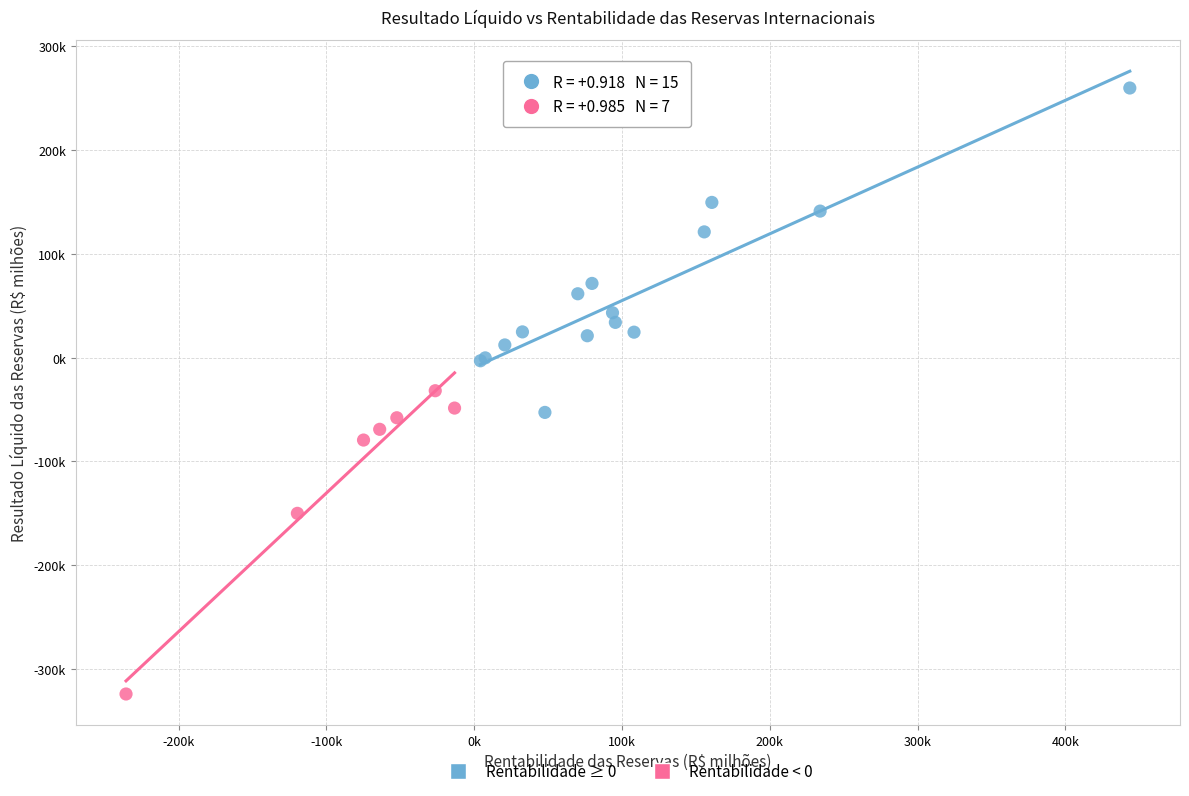

What are all the series names shown in the legend?

Rentabilidade ≥ 0, Rentabilidade < 0